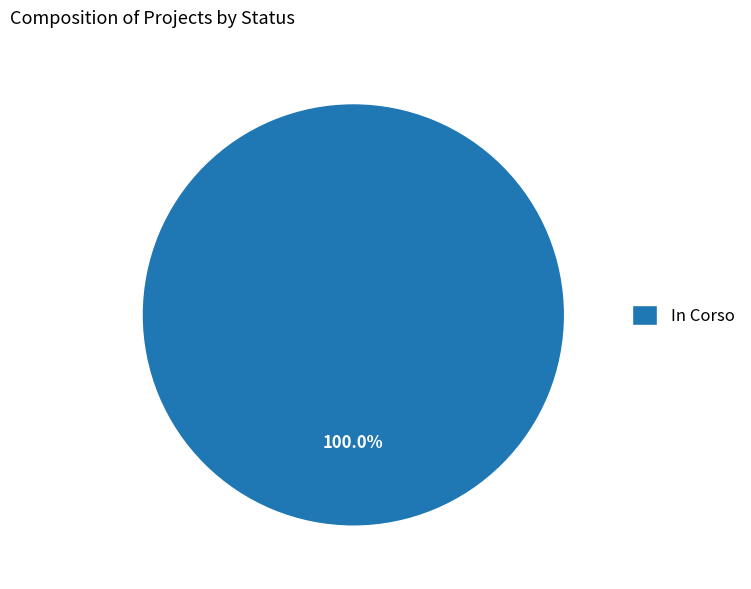

Which category accounts for the majority?

In Corso